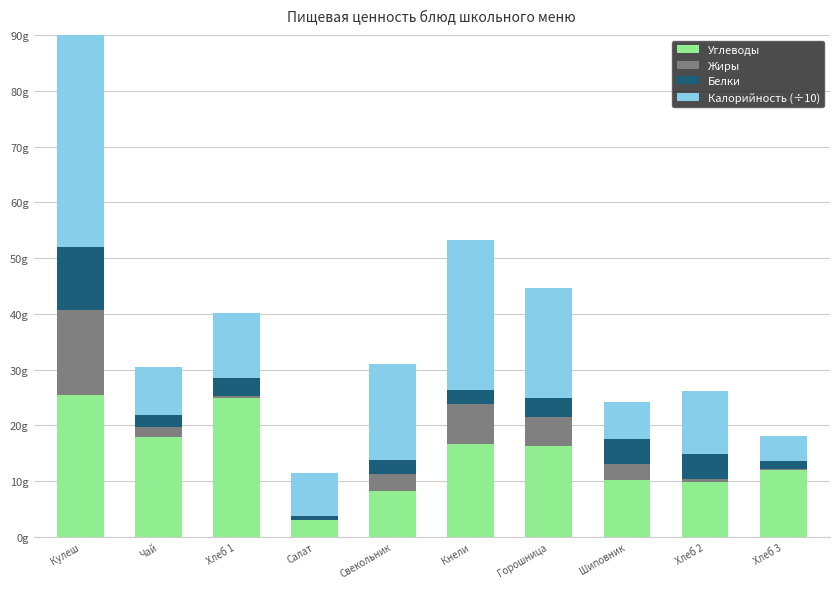

Which series has the largest range (max minus min)?

Калорийность (÷10)